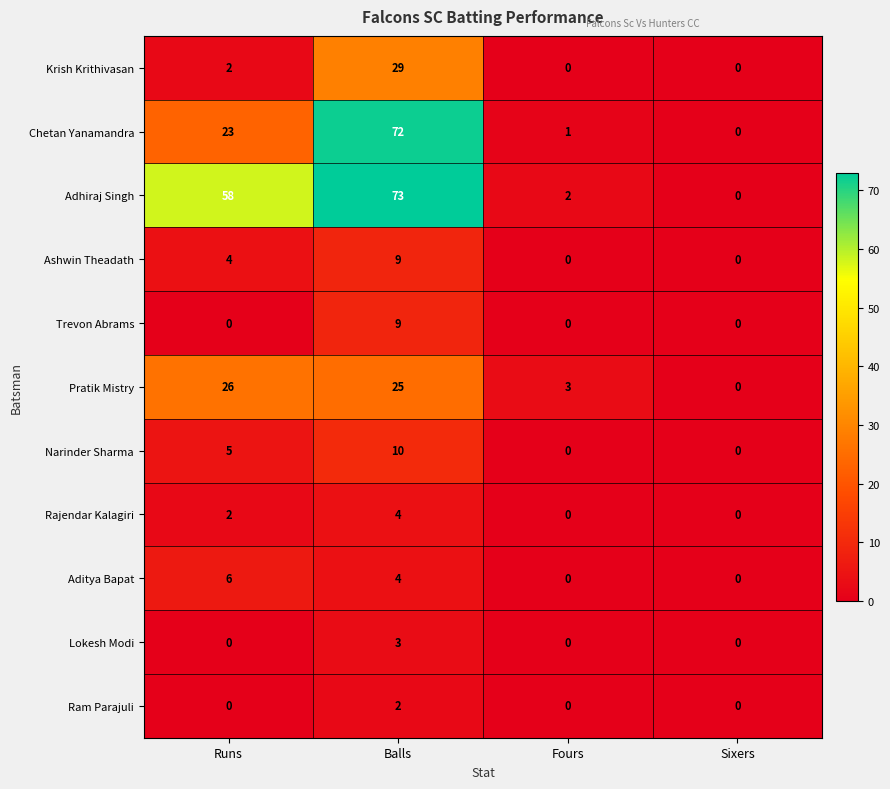

What is the difference between the Adhiraj Singh values at Fours and Runs?

56